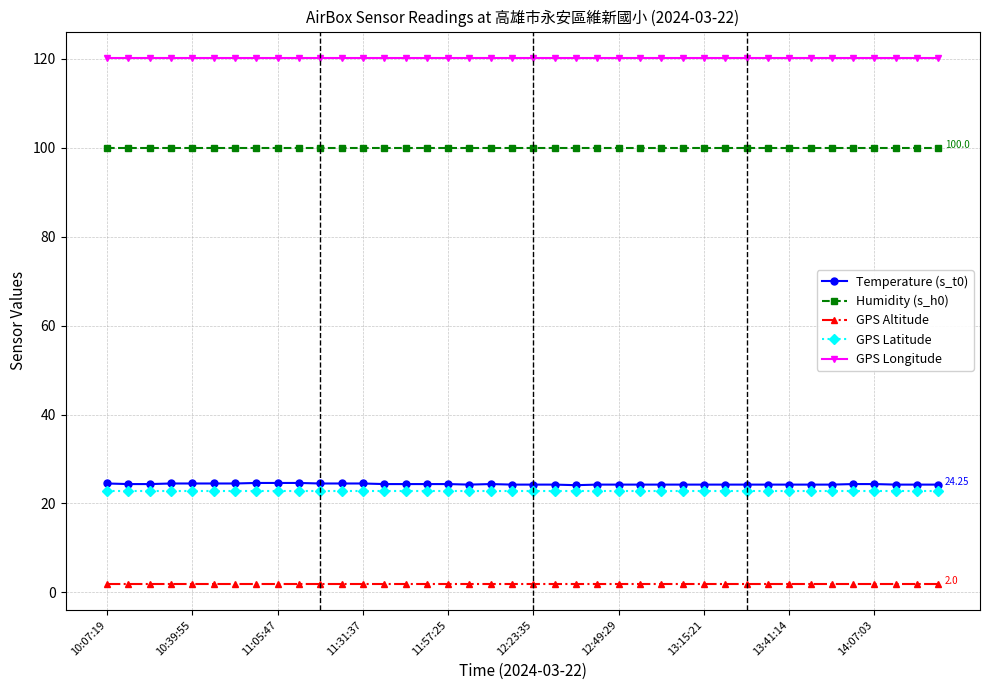

Does the chart display data point markers on the line(s)?

Yes